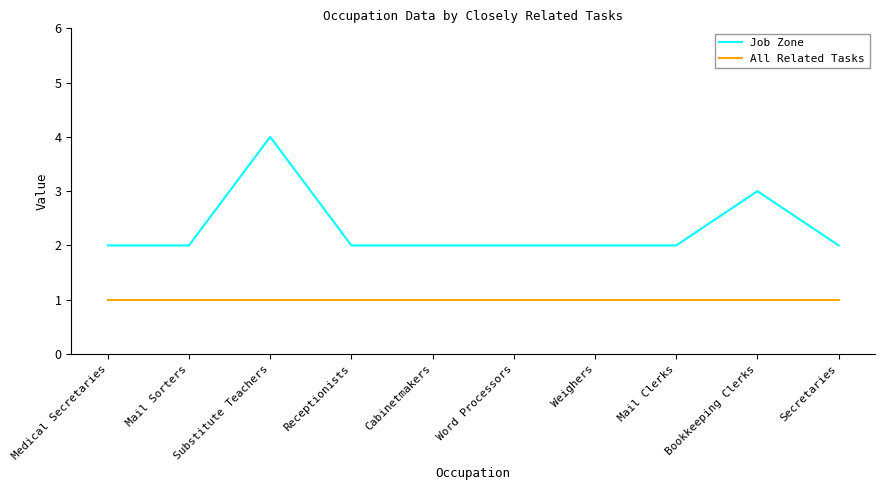

What is the sum of all Job Zone values?

23